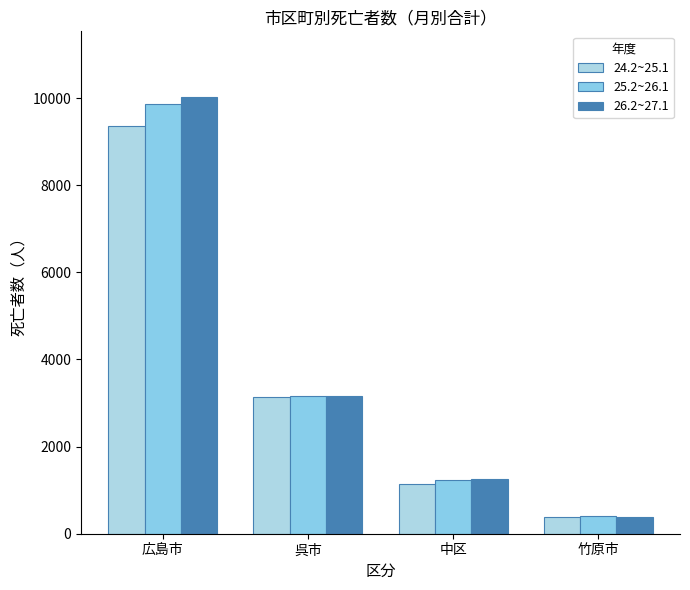

The 25.2~26.1 series shows 1242 at 中区. True or false?

True